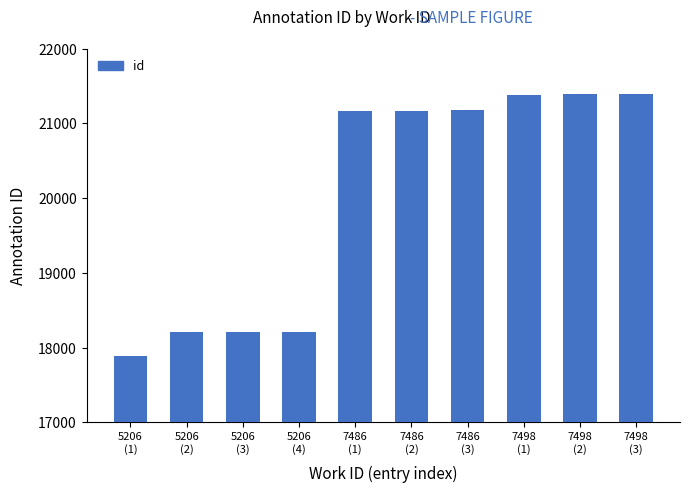

Is it true that the value at 7498
(1) is 21378?

True